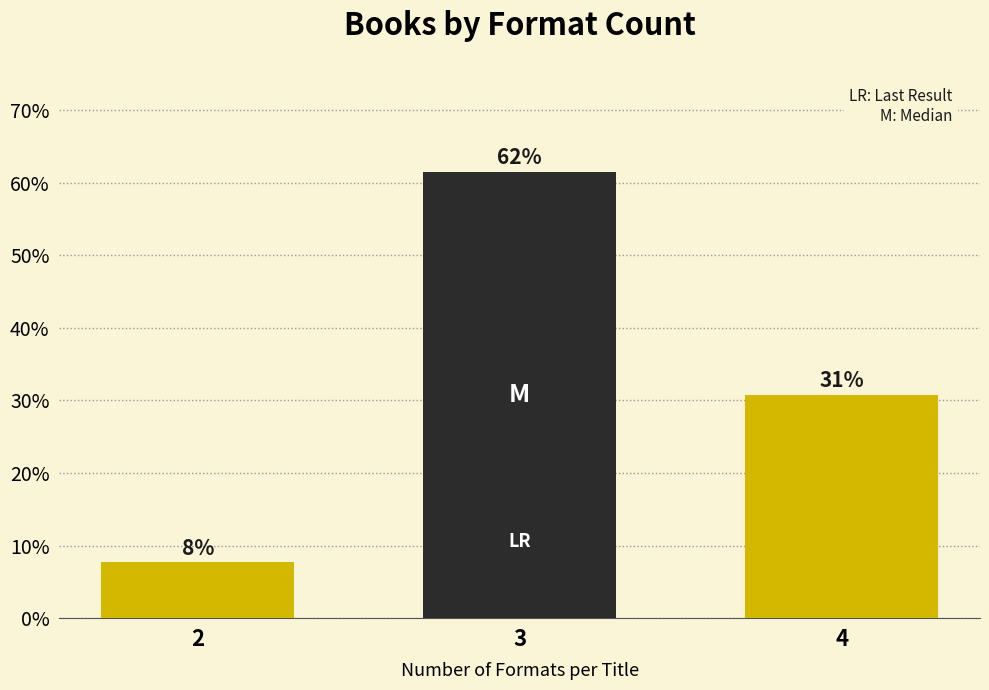

Are the bars horizontal?

No